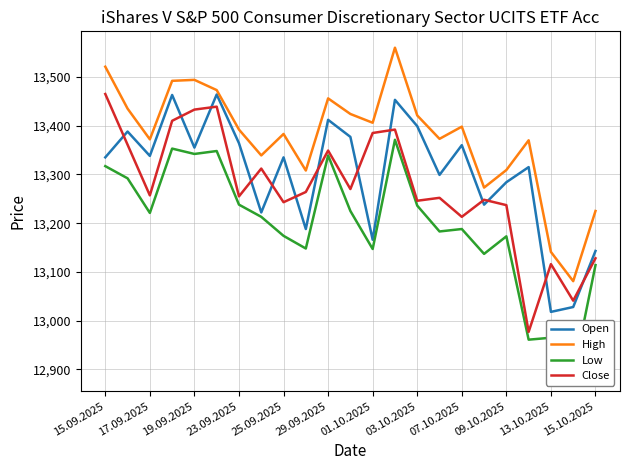

What is the maximum value for Close?

13465